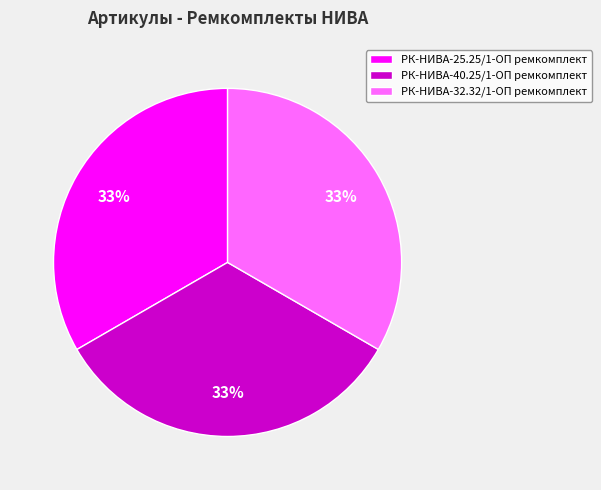

Count the number of slices in the pie.

3